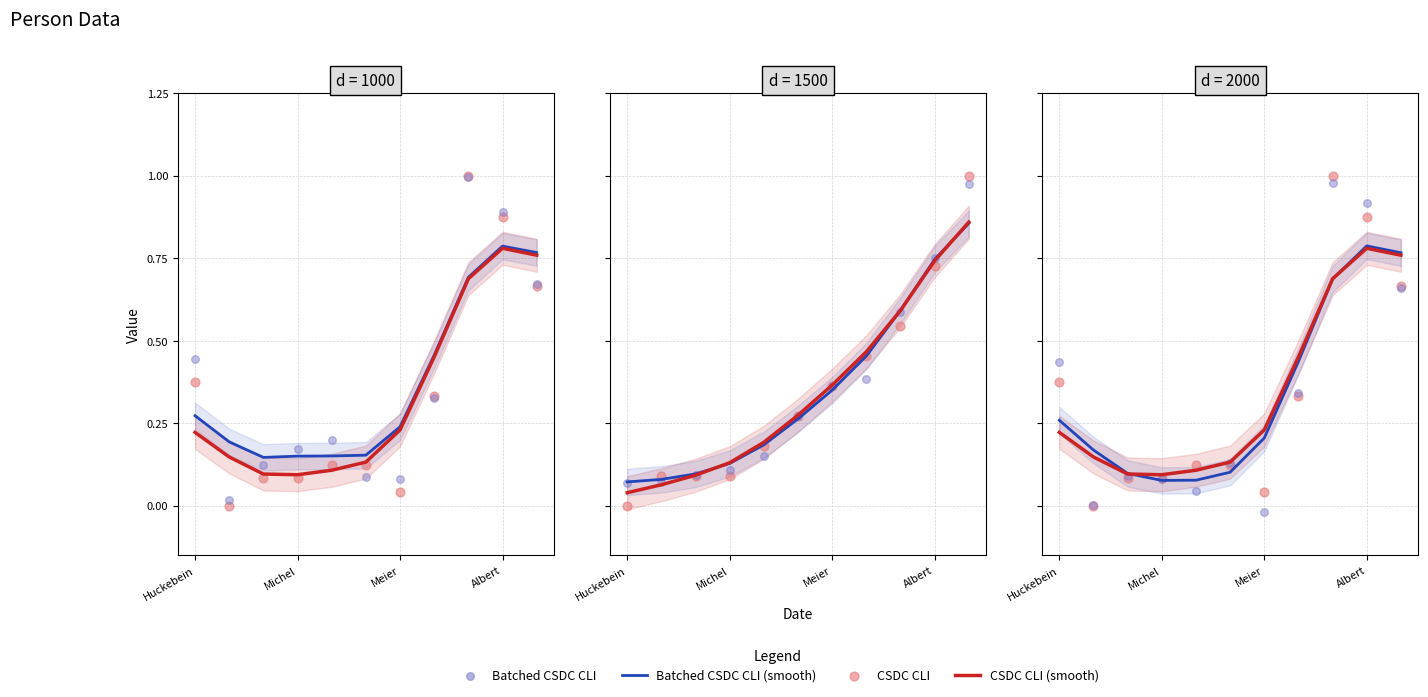

What are all the series names shown in the legend?

CSDC CLI (smooth), Batched CSDC CLI (smooth), CSDC CLI, Batched CSDC CLI